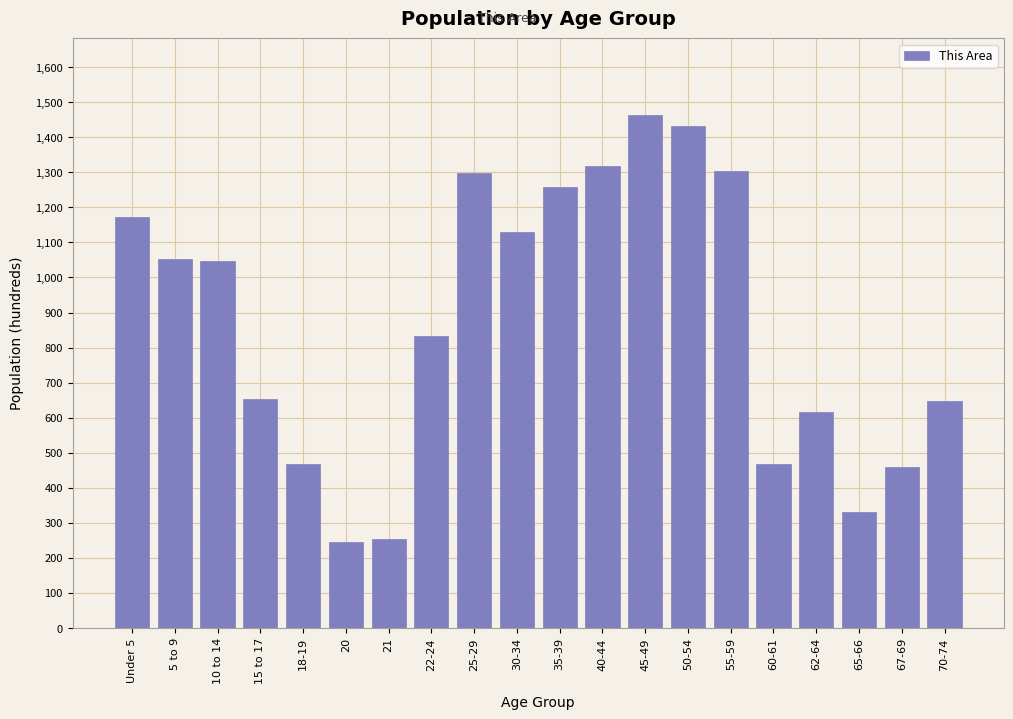

What is the change in value from 5 to 9 to 45-49?

+409